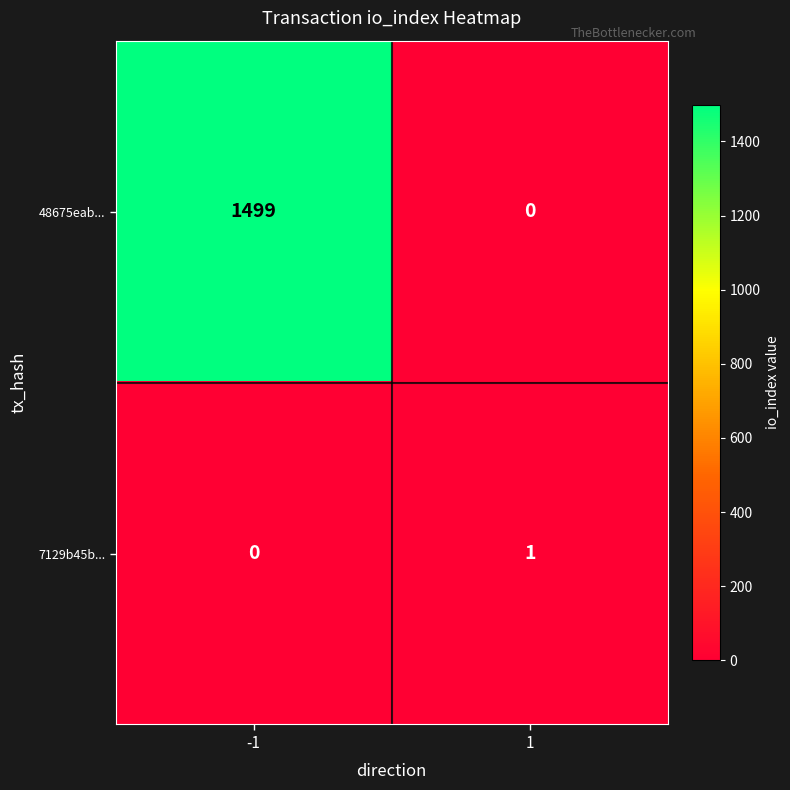

Rank the series at -1 from lowest to highest value.

7129b45b..., 48675eab...